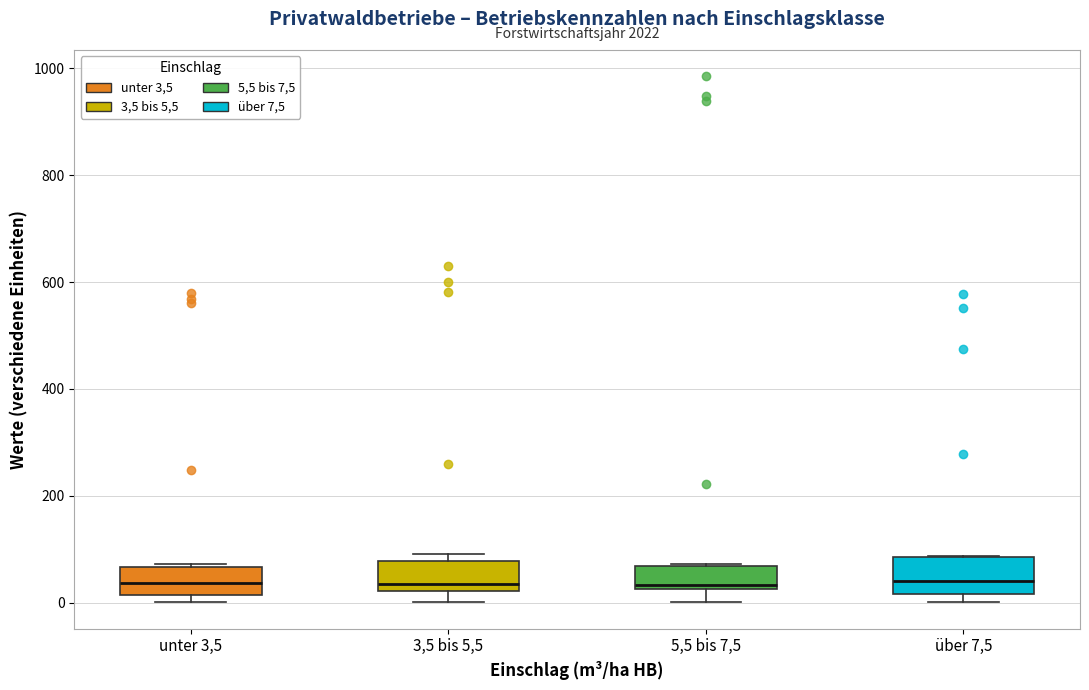

Reading left to right, read every box against the y-axis: the position of its median line, the range the box covers, and the ends of its whiskers. The values are not printed on the chart, so give them approximately, as read against the axis.

unter 3,5: median 40, box 20 to 60, whiskers 0 to 80
3,5 bis 5,5: median 40, box 20 to 80, whiskers 0 to 100
5,5 bis 7,5: median 40, box 20 to 60, whiskers 0 to 80
über 7,5: median 40, box 20 to 80, whiskers 0 to 80